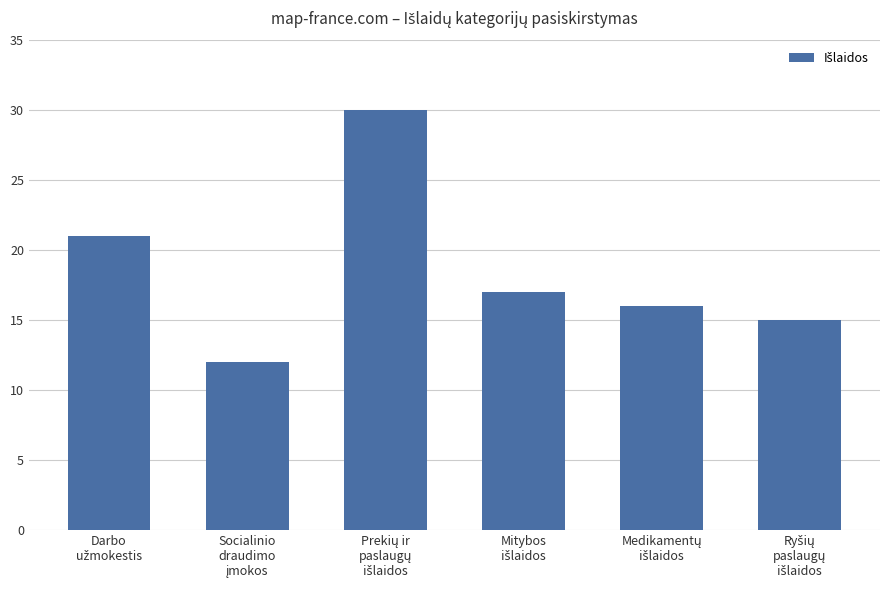

What is the maximum value shown in the chart?

30